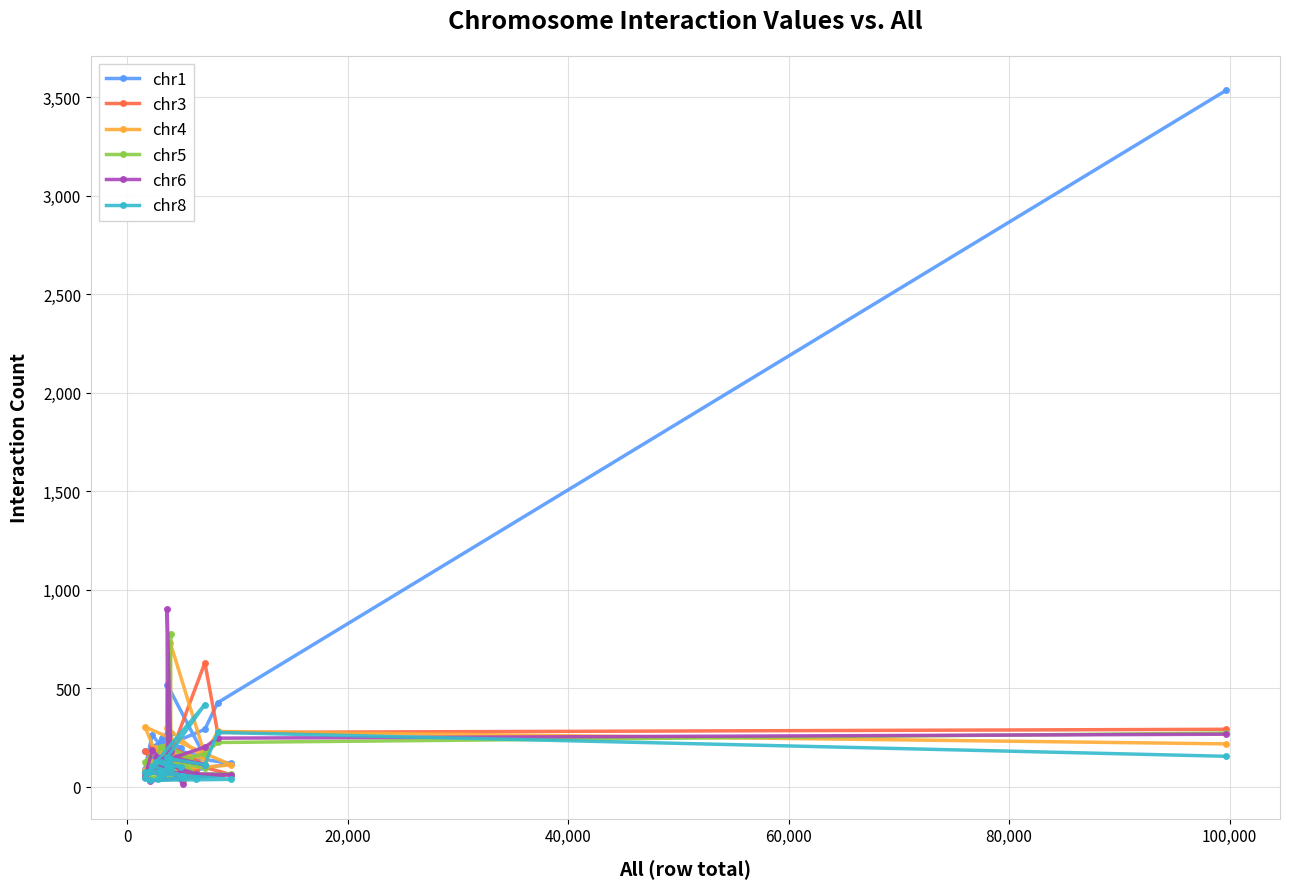

True or false: chr3 has more than 1 points higher than both neighbors.

True